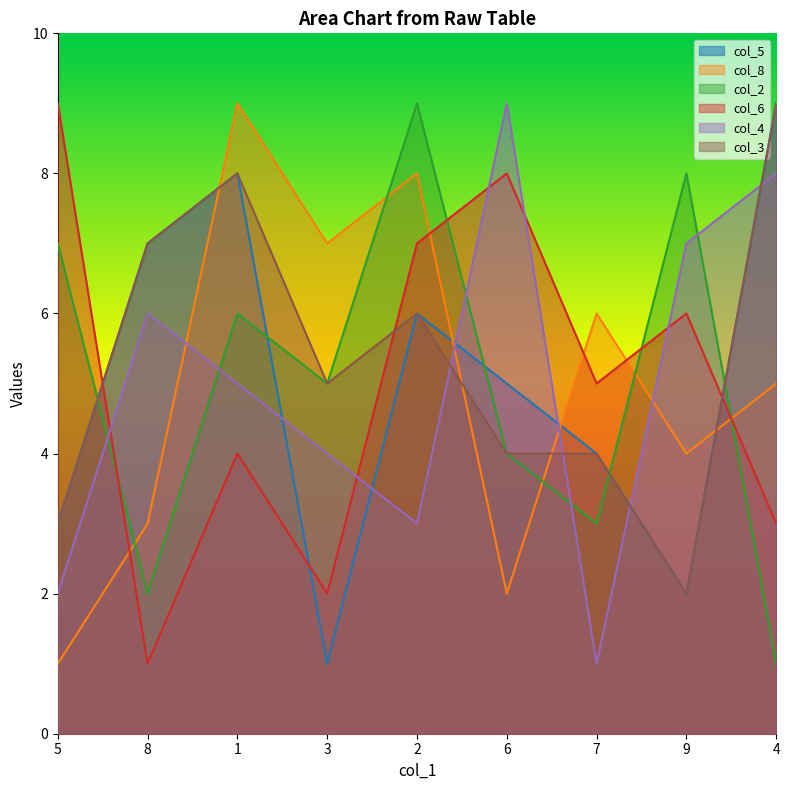

What position from the left is 2?

5